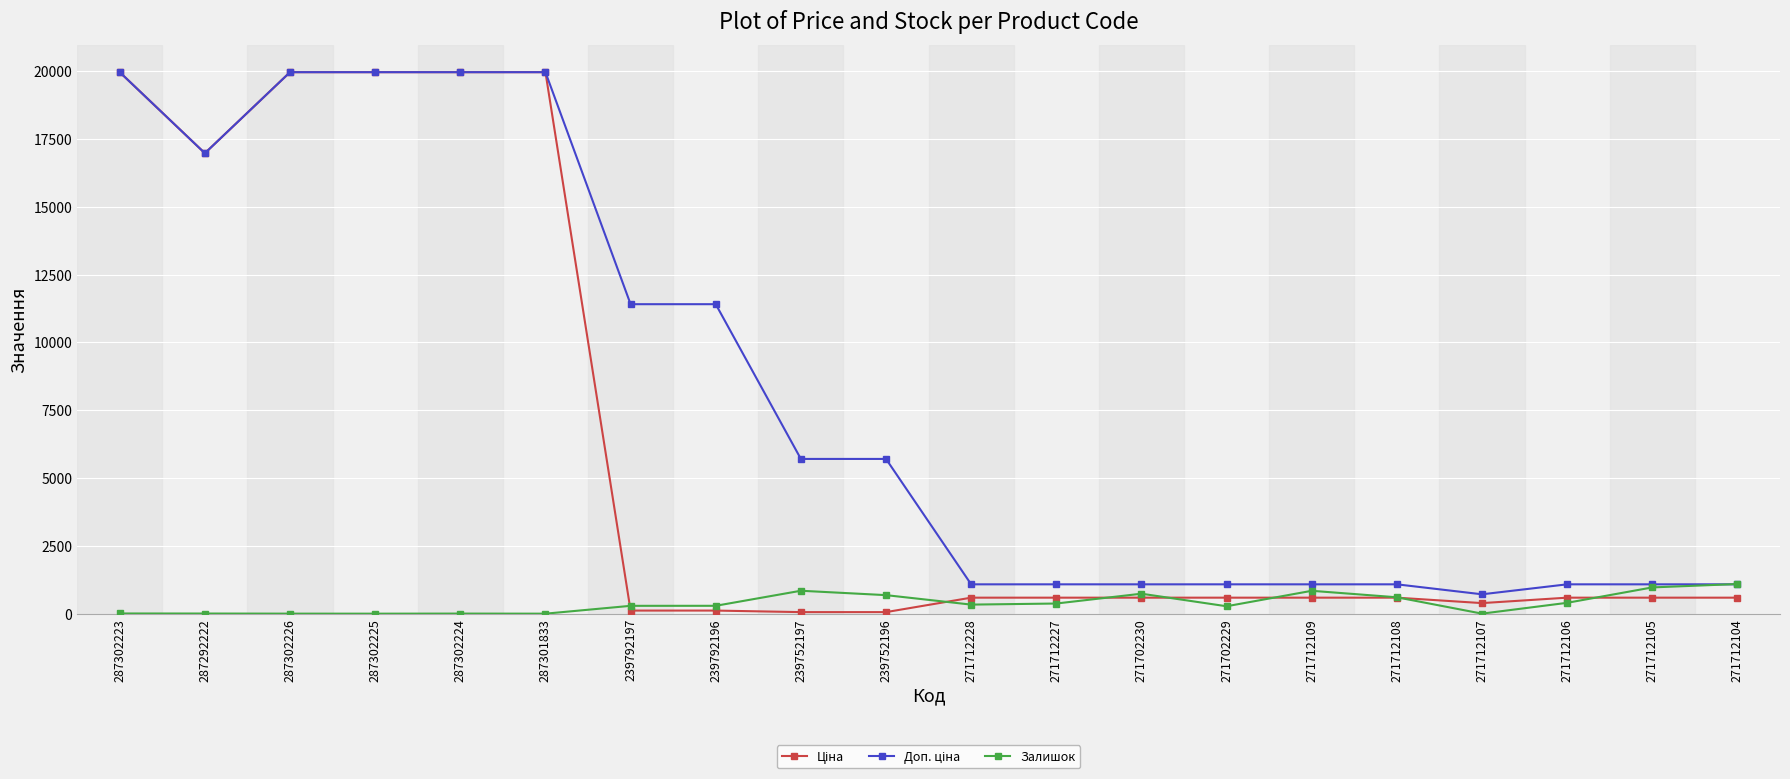

At how many categories does at least one series exceed 1567?

10